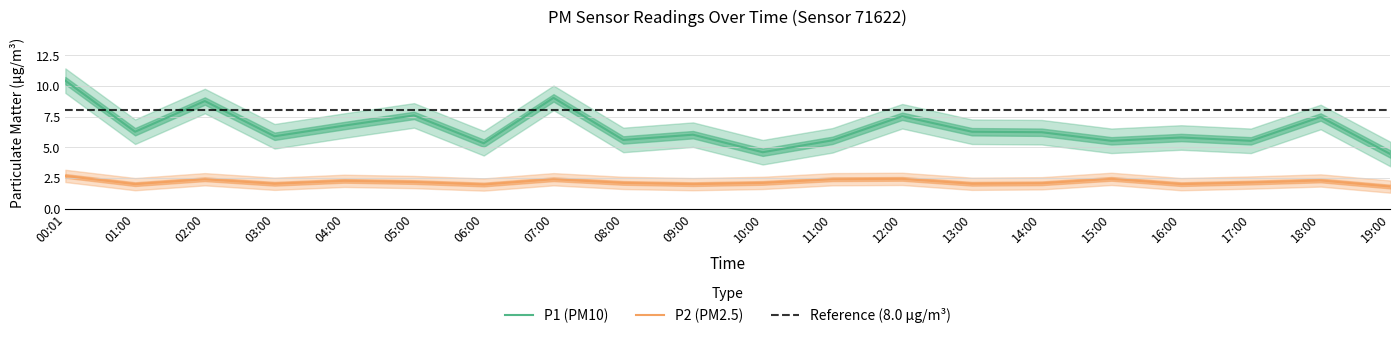

What is the difference between the second highest and second lowest values in the P2 series?

0.5